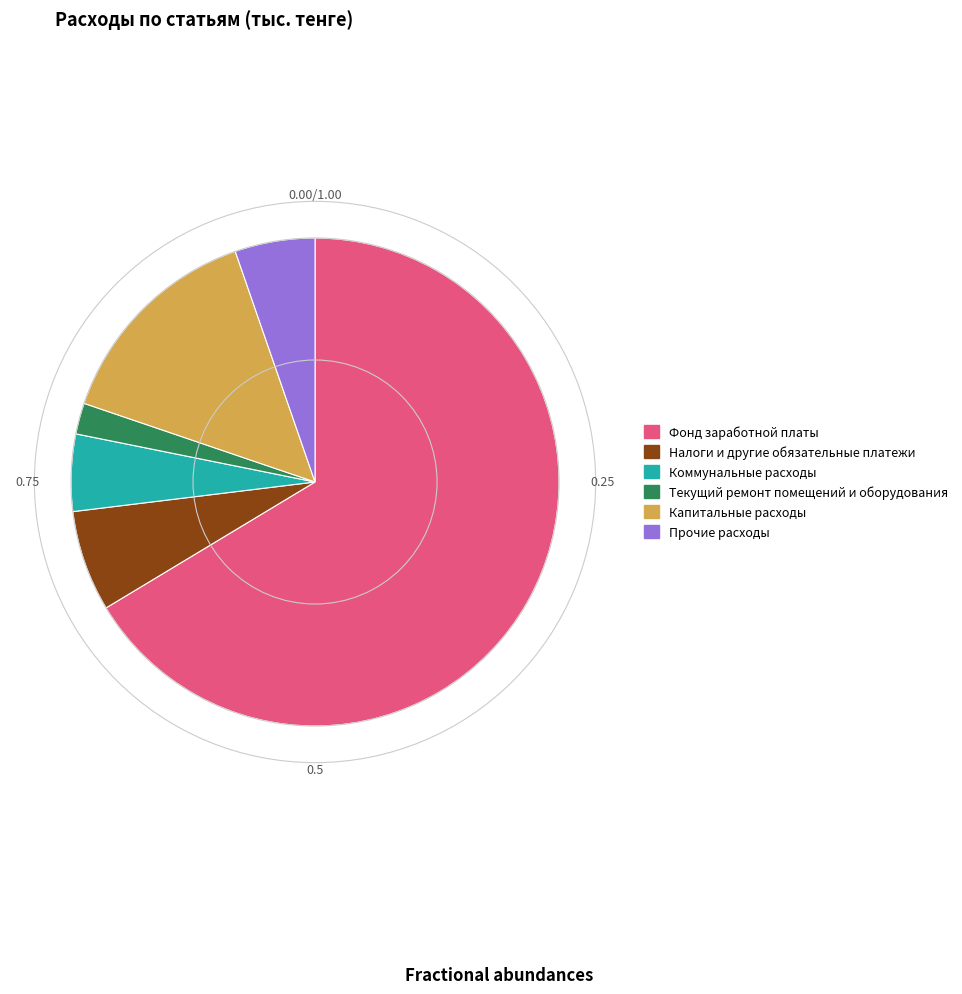

What is the majority slice?

Фонд заработной платы